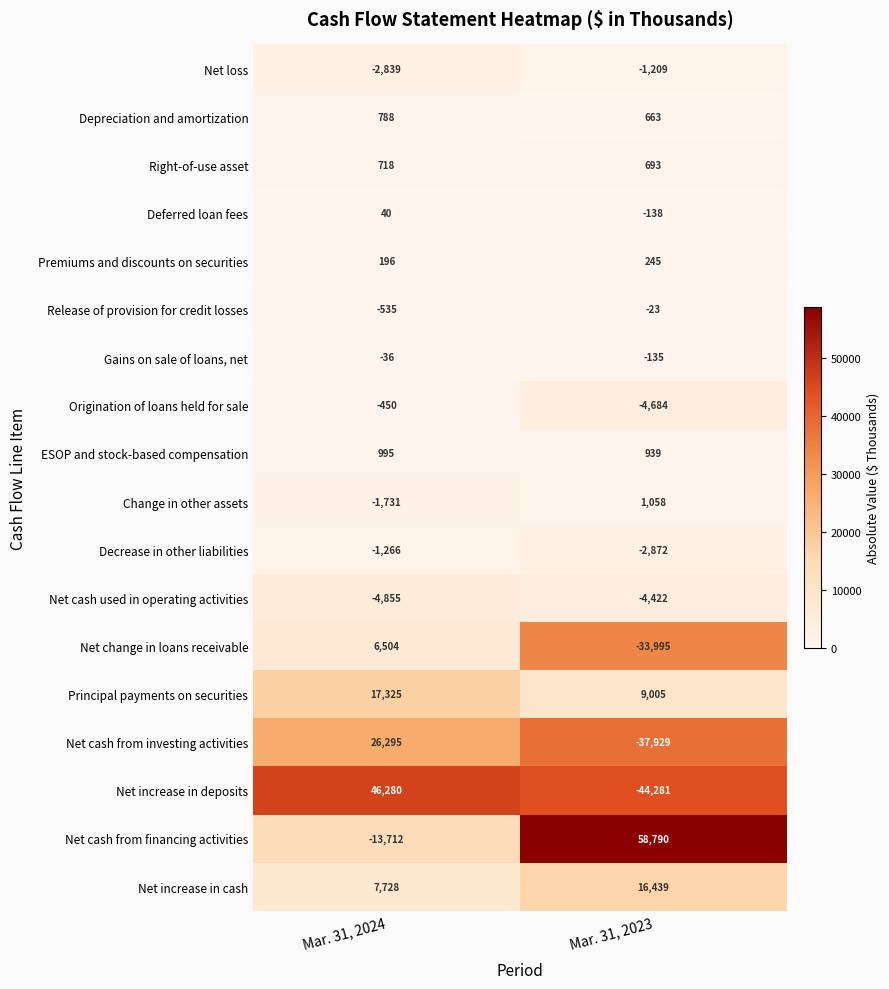

At which category does the chart reach its peak across all series?

Mar. 31, 2023